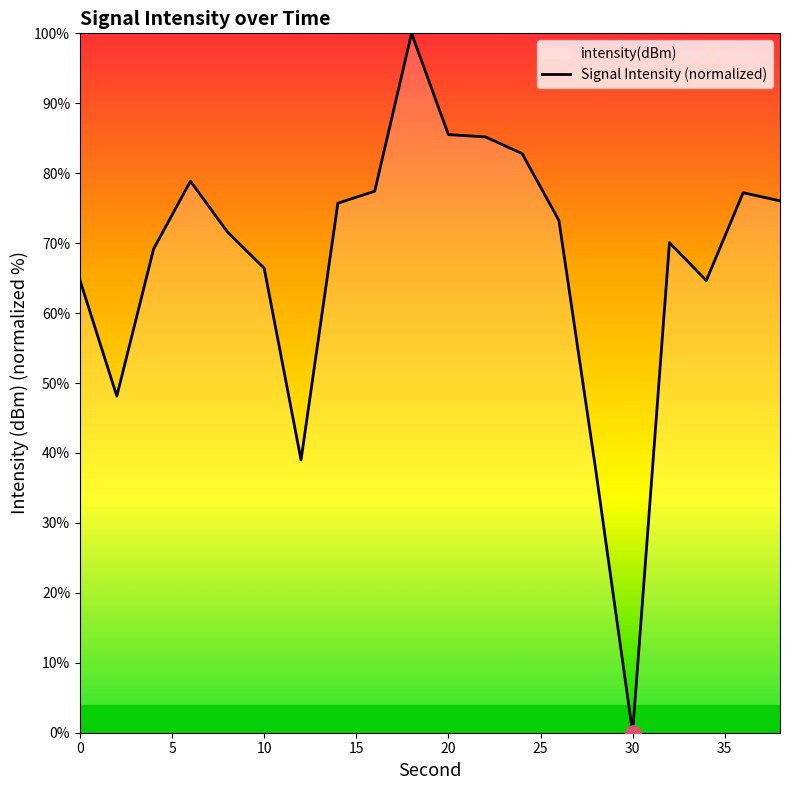

Which category has the lowest value across all series?

30